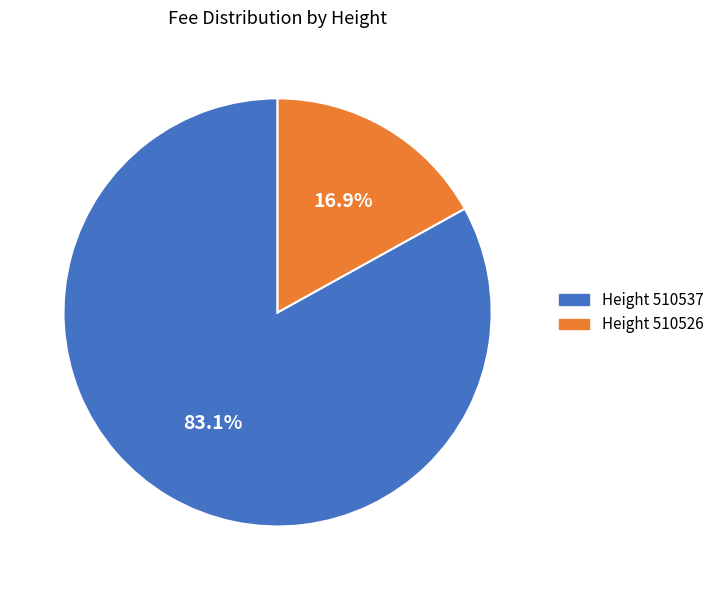

Does any single category account for the majority?

Yes